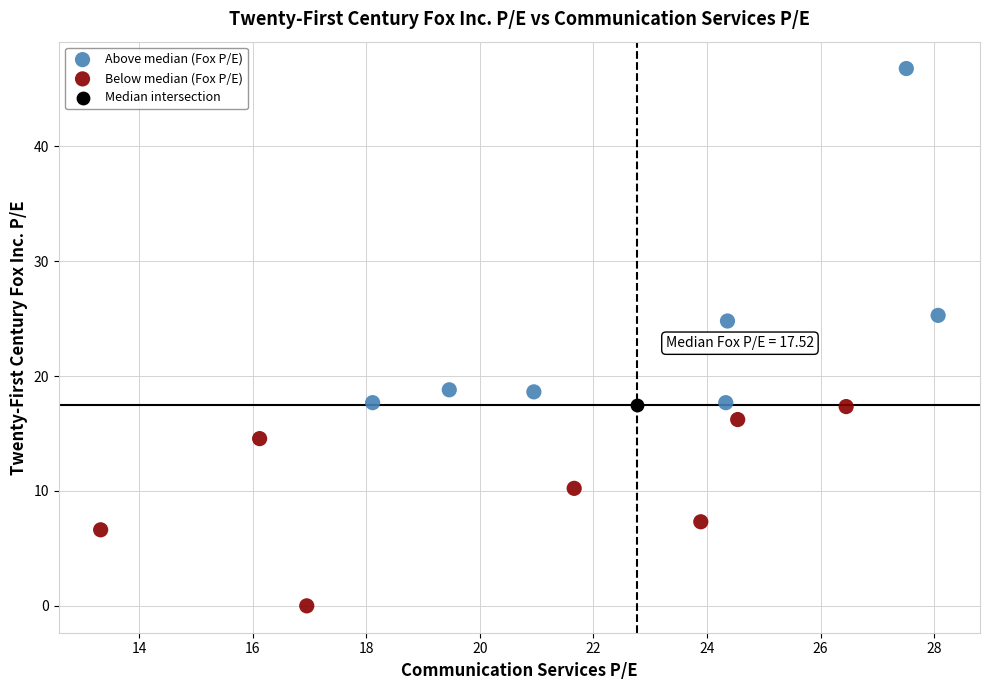

What are all the series names shown in the legend?

Above median (Fox P/E), Below median (Fox P/E), Median intersection